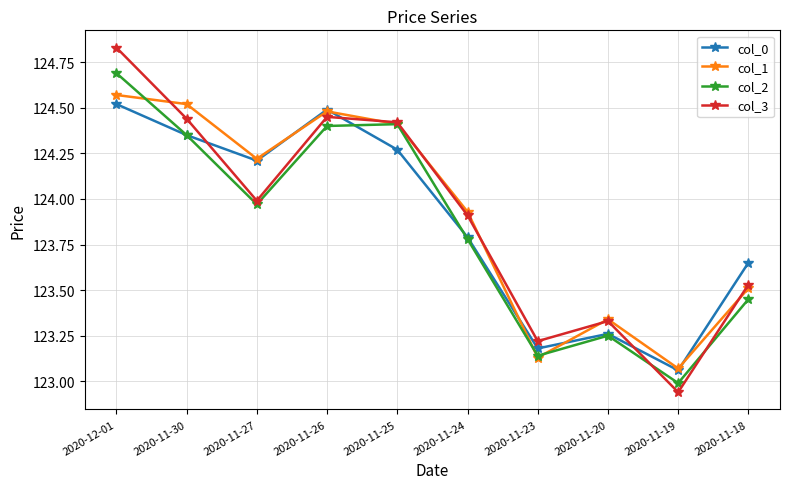

Where does the col_3 series first go above 123?

2020-12-01